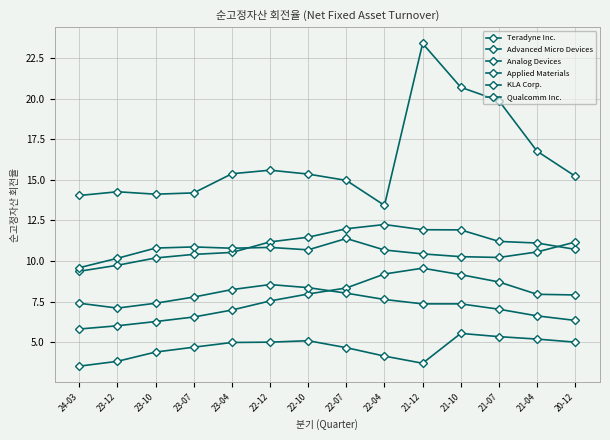

What is the value of the KLA Corp. point at the 12th from the left?

10.2